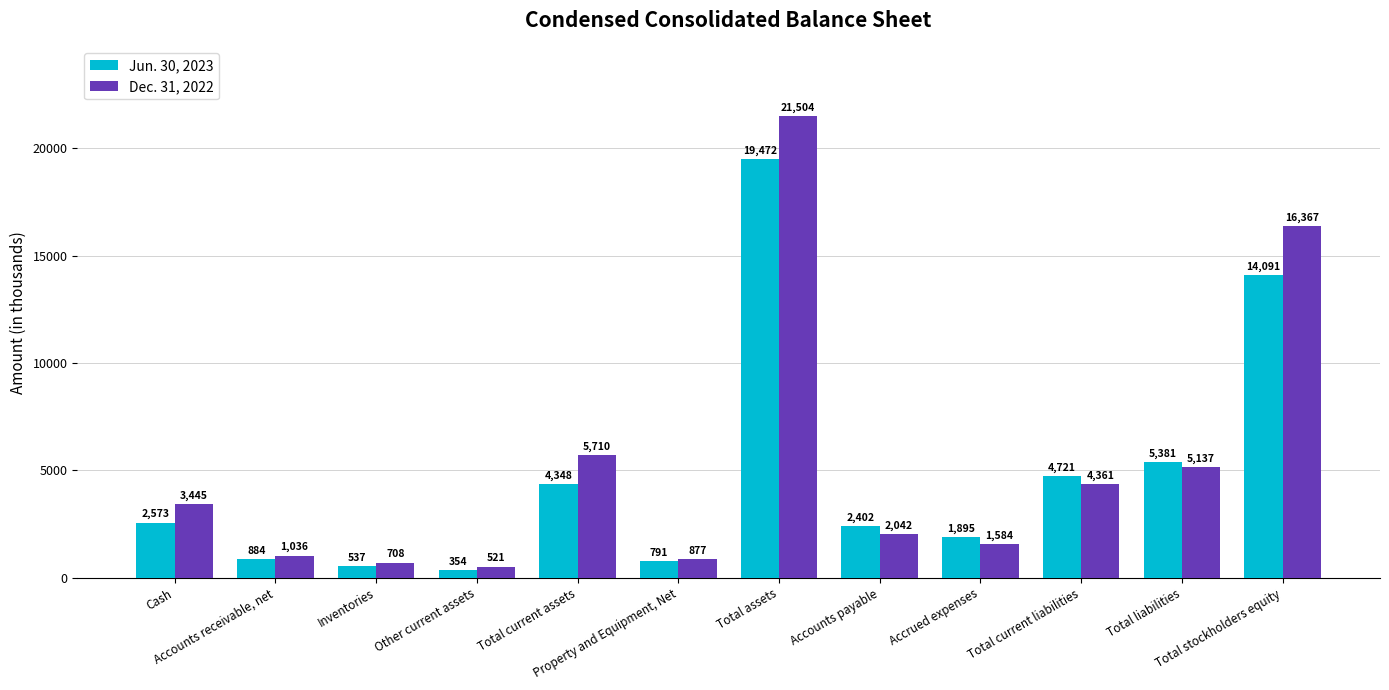

Reading left to right, what are all the values shown in this chart?

Jun. 30, 2023: 2573	884	537	354	4348	791	19472	2402	1895	4721	5381	14091
Dec. 31, 2022: 3445	1036	708	521	5710	877	21504	2042	1584	4361	5137	16367